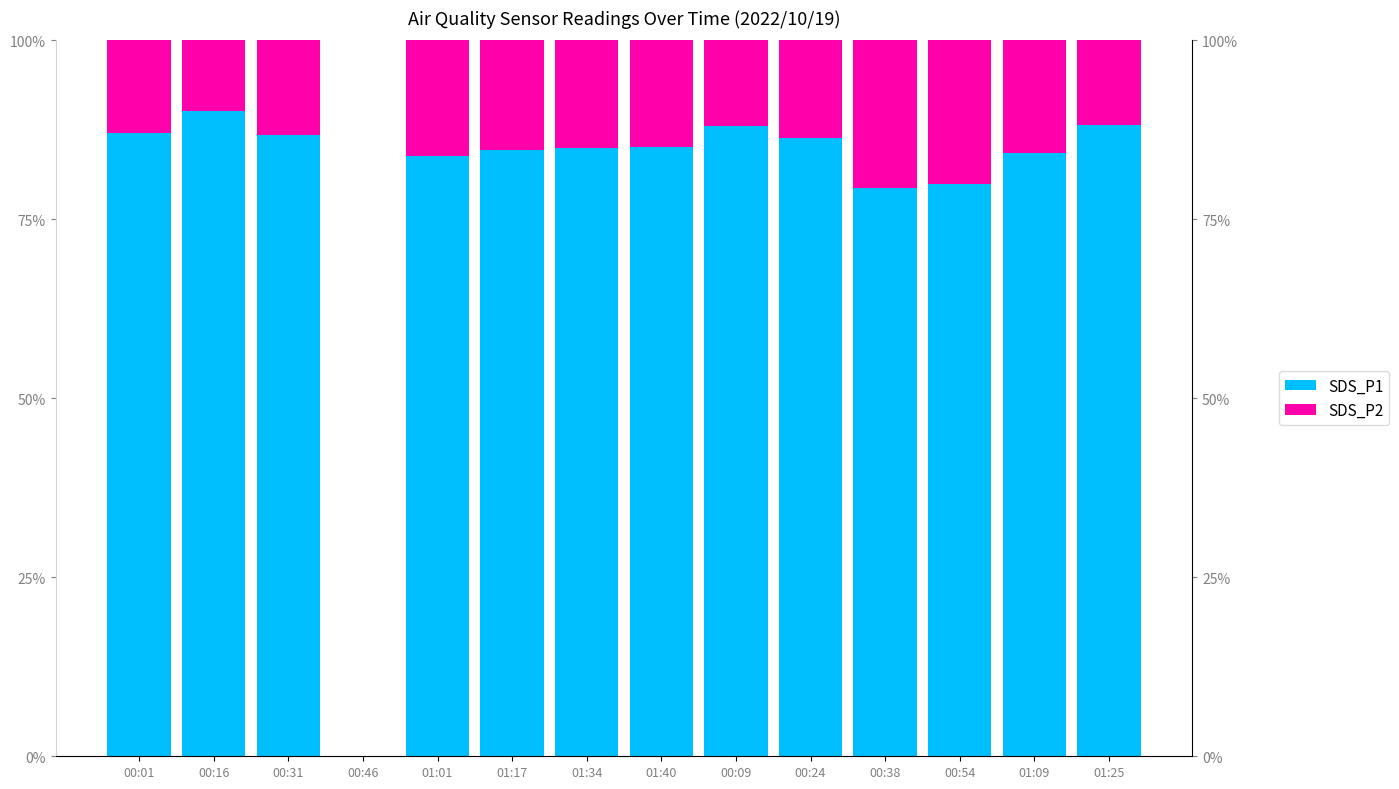

What is the label of the 9th bar from the right?

01:17